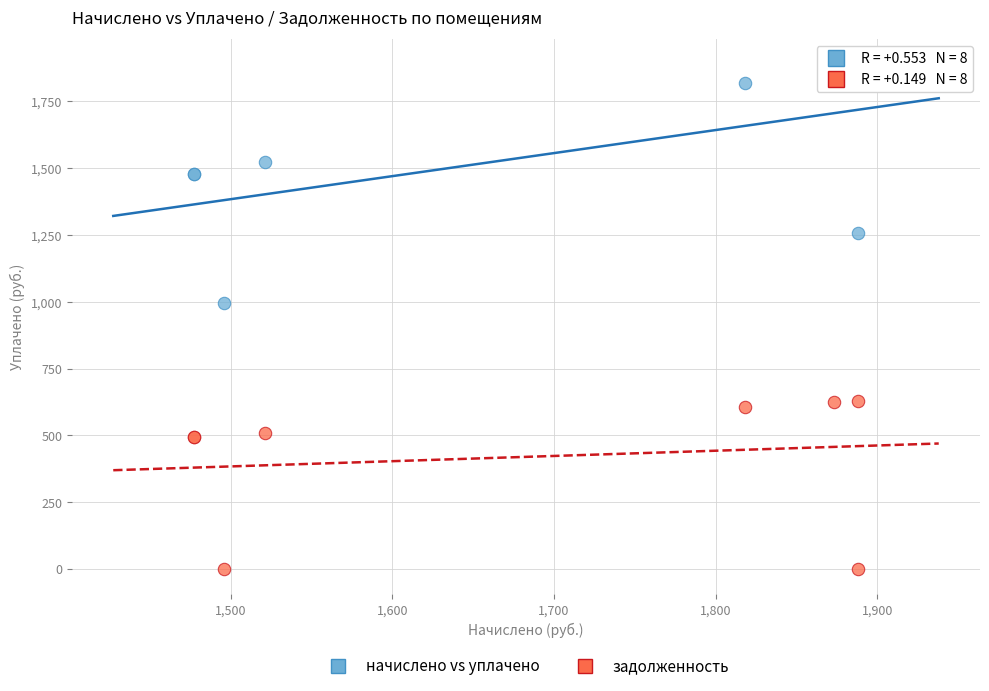

What are all the series names shown in the legend?

начислено vs уплачено, задолженность